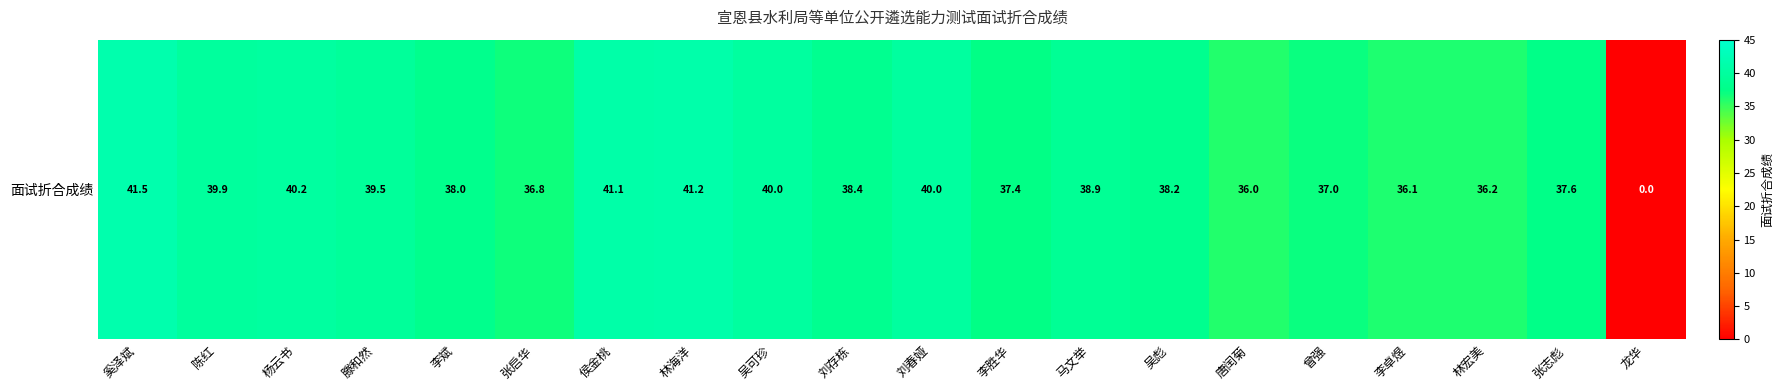

What is the difference between the values at 奚泽斌 and 陈红?

1.6